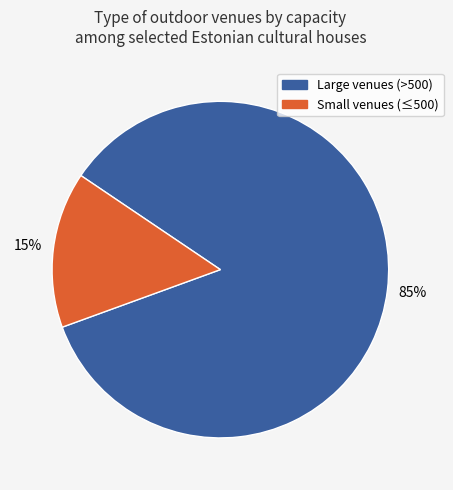

Is there a majority slice in this chart?

Yes